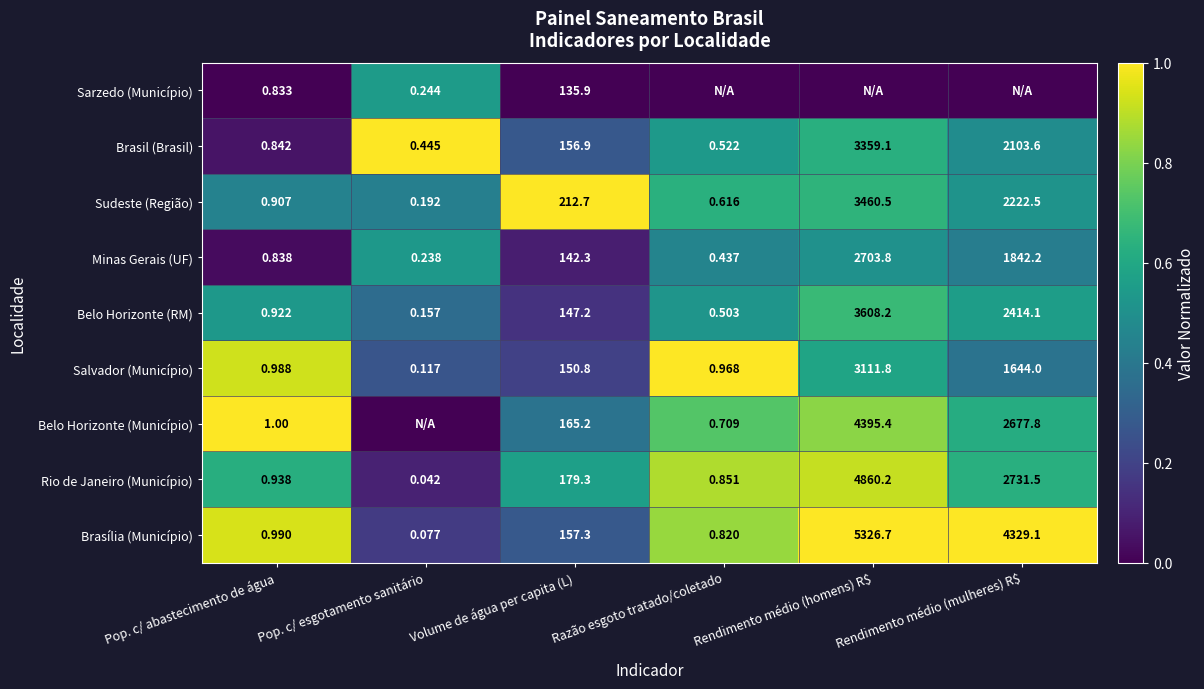

At which label does Minas Gerais (UF) reach its peak?

Rendimento médio (homens) R$